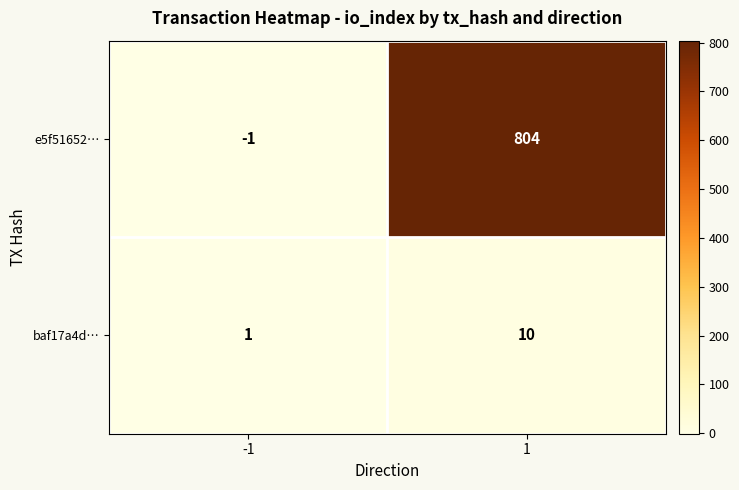

Rank the series at 1 from lowest to highest value.

baf17a4d…, e5f51652…